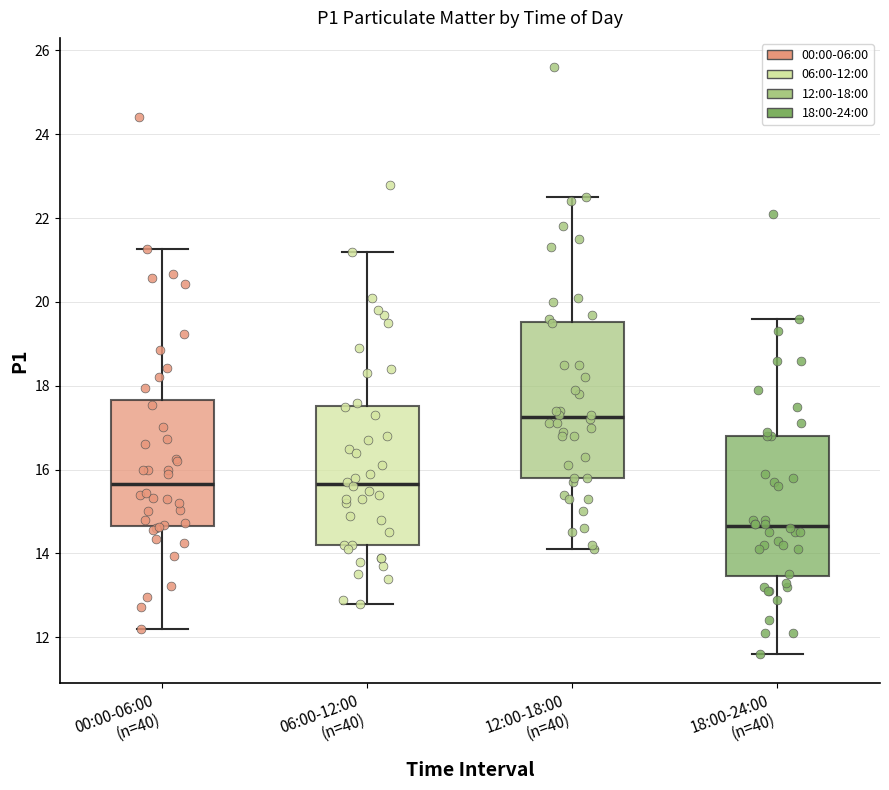

Reading left to right, read every box against the y-axis: the position of its median line, the range the box covers, and the ends of its whiskers. The values are not printed on the chart, so give them approximately, as read against the axis.

00:00-06:00 (n=40): median 15.6, box 14.6 to 17.6, whiskers 12.2 to 21.2
06:00-12:00 (n=40): median 15.6, box 14.2 to 17.6, whiskers 12.8 to 21.2
12:00-18:00 (n=40): median 17.2, box 15.8 to 19.6, whiskers 14.2 to 22.6
18:00-24:00 (n=40): median 14.6, box 13.4 to 16.8, whiskers 11.6 to 19.6